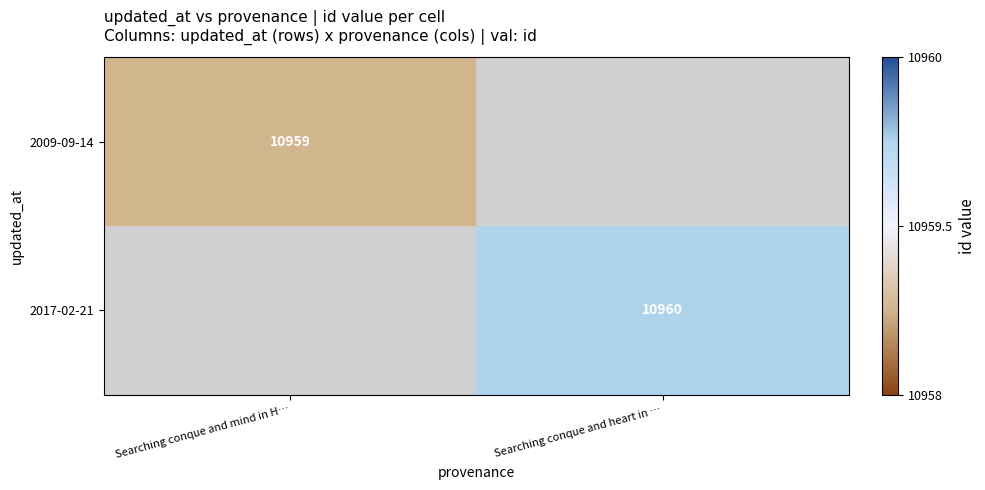

True or false: 2009-09-14 has a value of 3134.5 at Searching conque and mind in H….

False